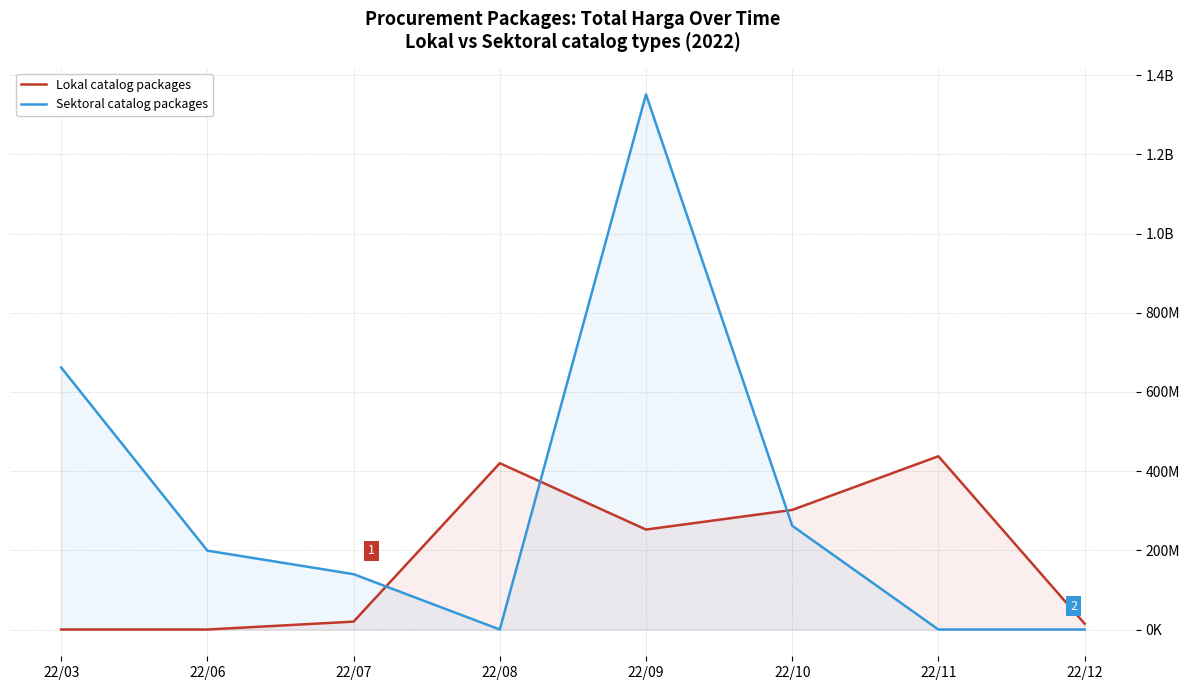

Rank the series by their maximum value, from highest to lowest.

Sektoral catalog packages, Lokal catalog packages